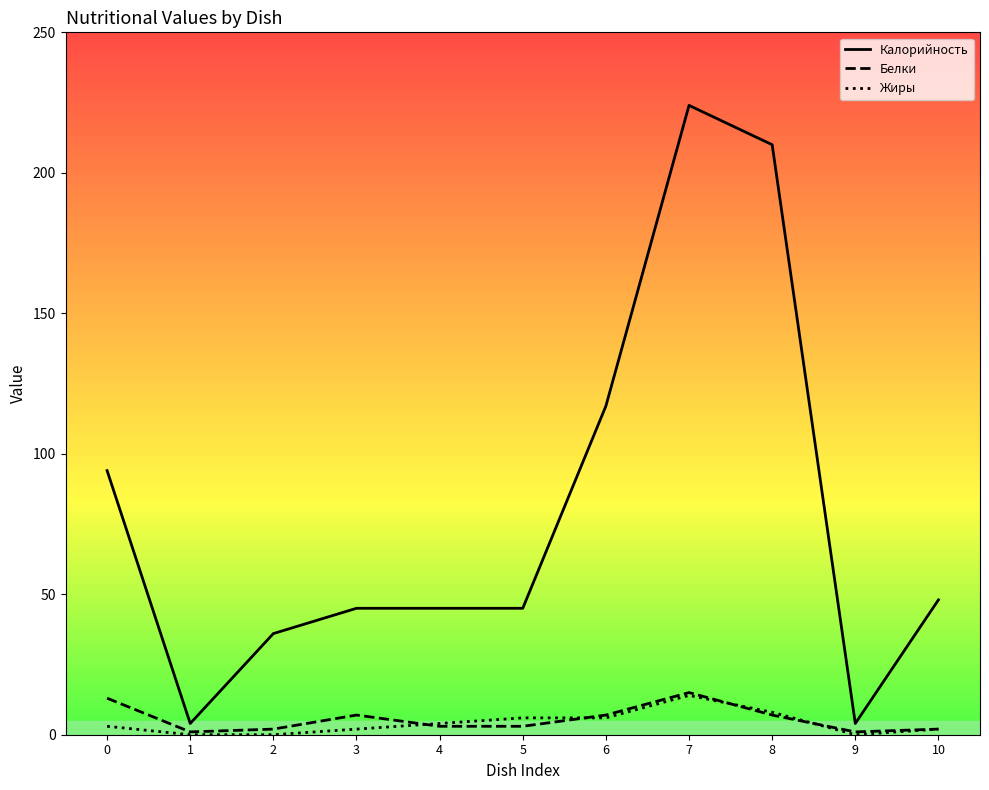

Which category has the highest value across all series?

7